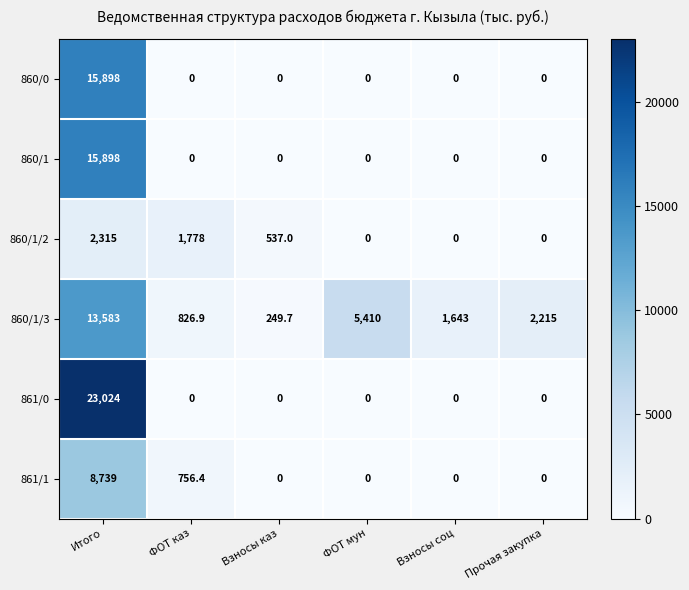

What is the spread (max minus min) of values at ФОТ каз?

1778.0